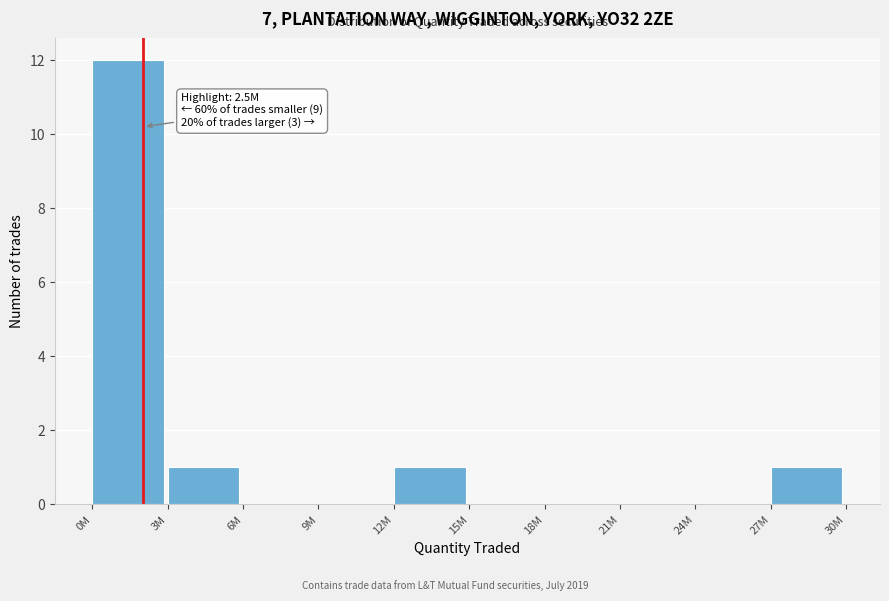

Reading left to right, list all the values displayed in this chart.

0M=12	3M=1	6M=0	9M=0	12M=1	15M=0	18M=0	21M=0	24M=0	27M=1